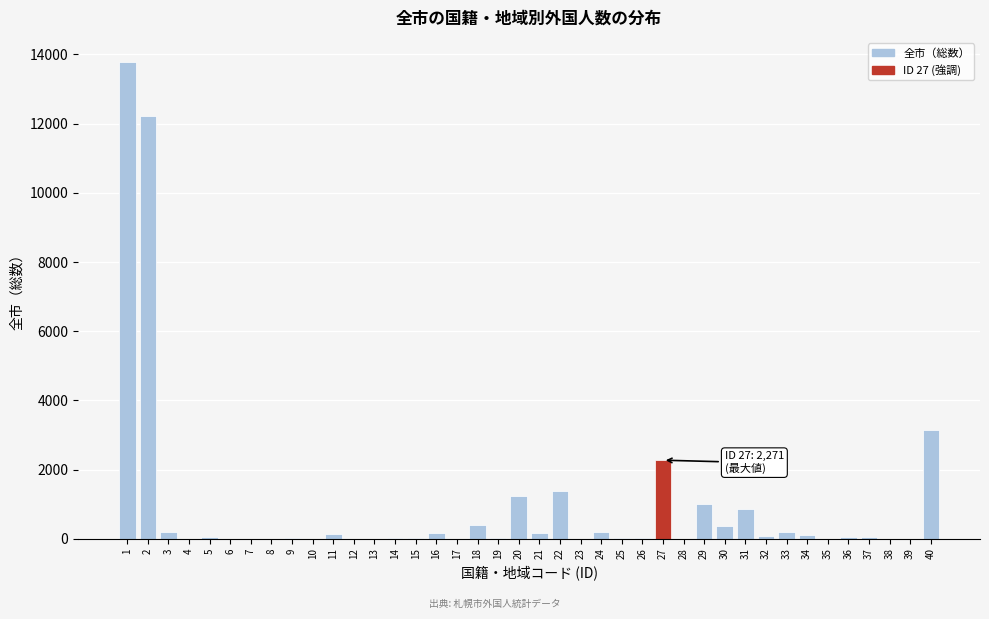

What is the sum of all values?

38214